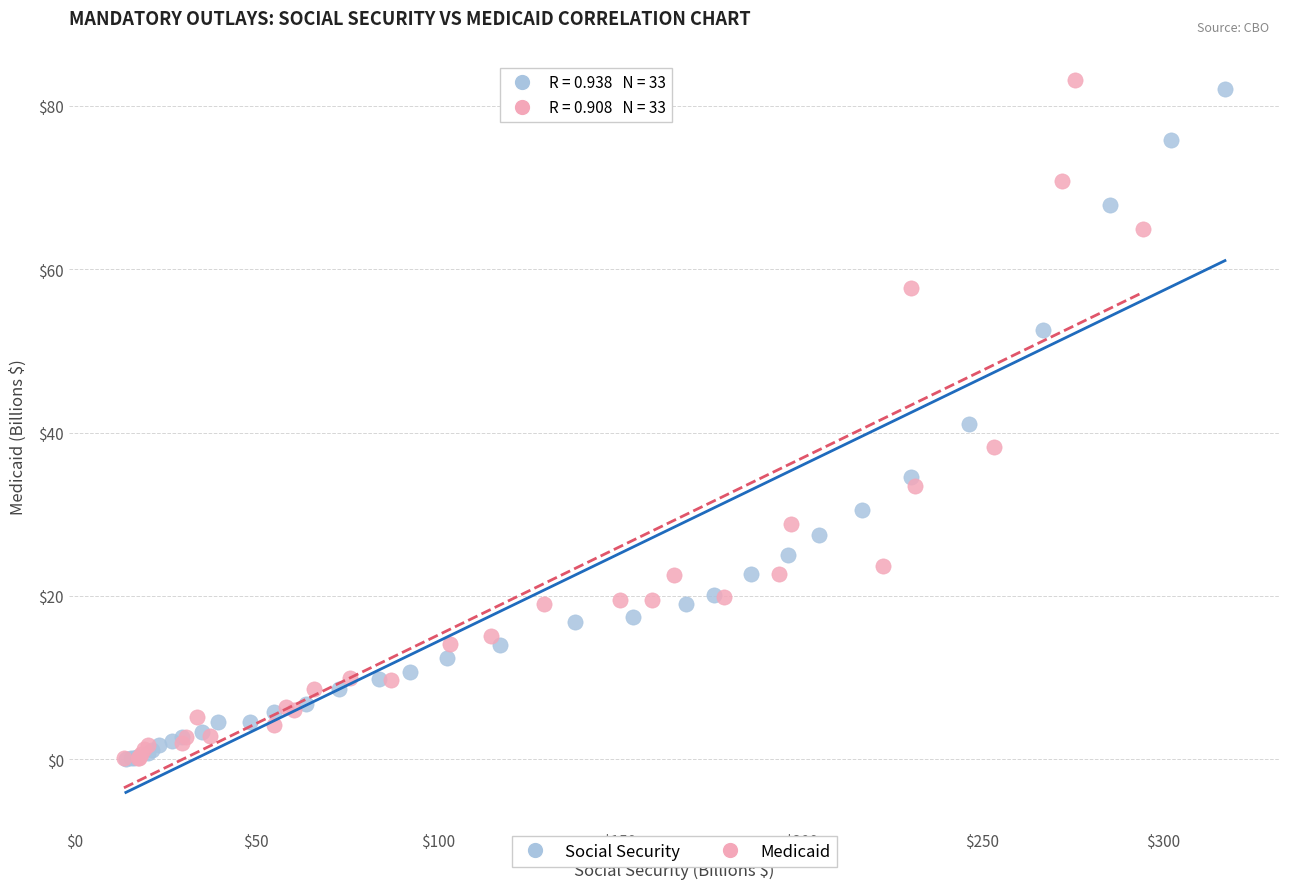

Which series has the widest spread of Y values?

Medicaid